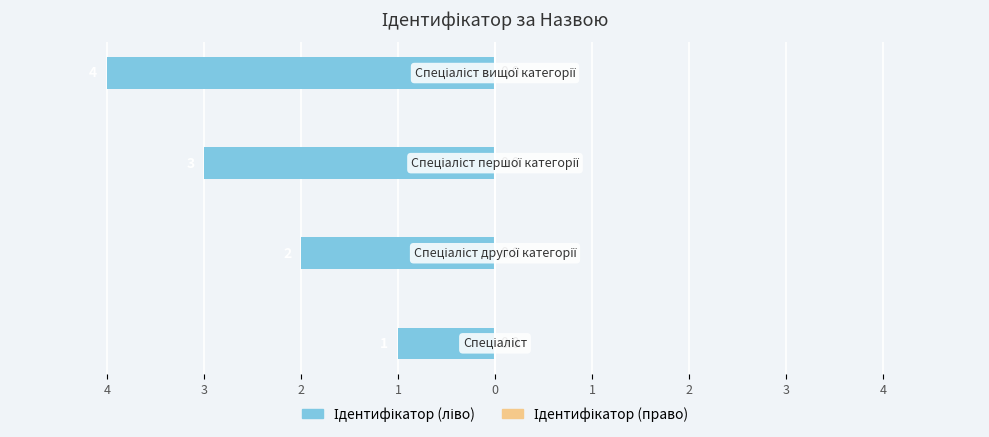

Does the chart contain any negative values?

Yes